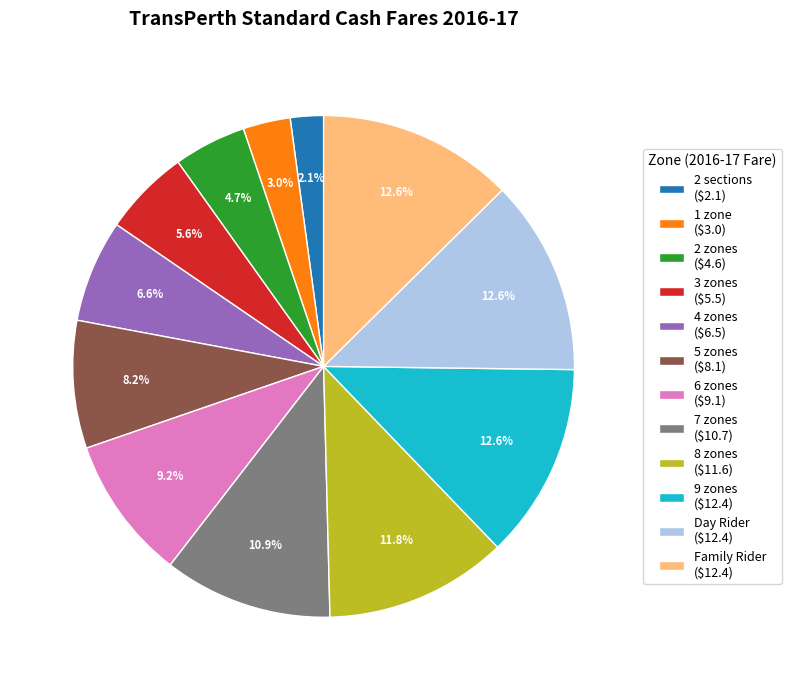

True or false: 7 zones accounts for 11% of the total.

True